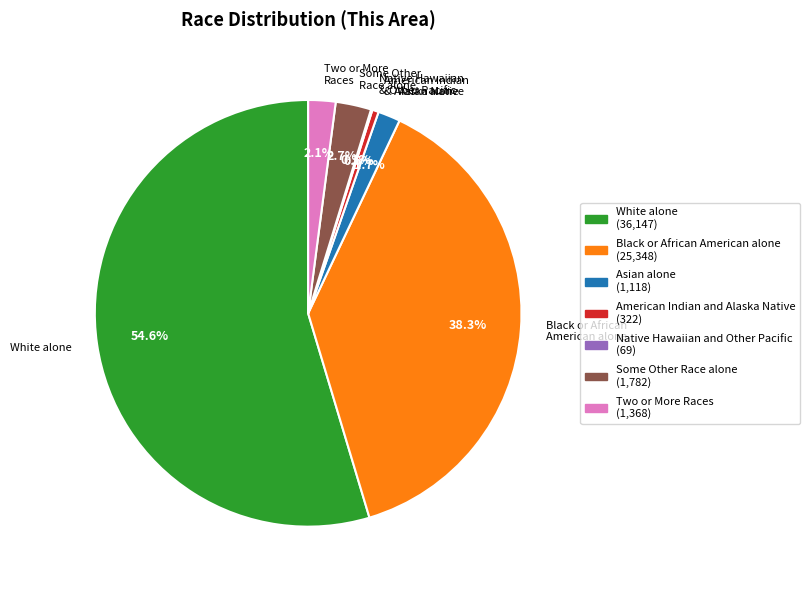

What percentage do Two or More Races and Black or African American alone together represent?

40.4%